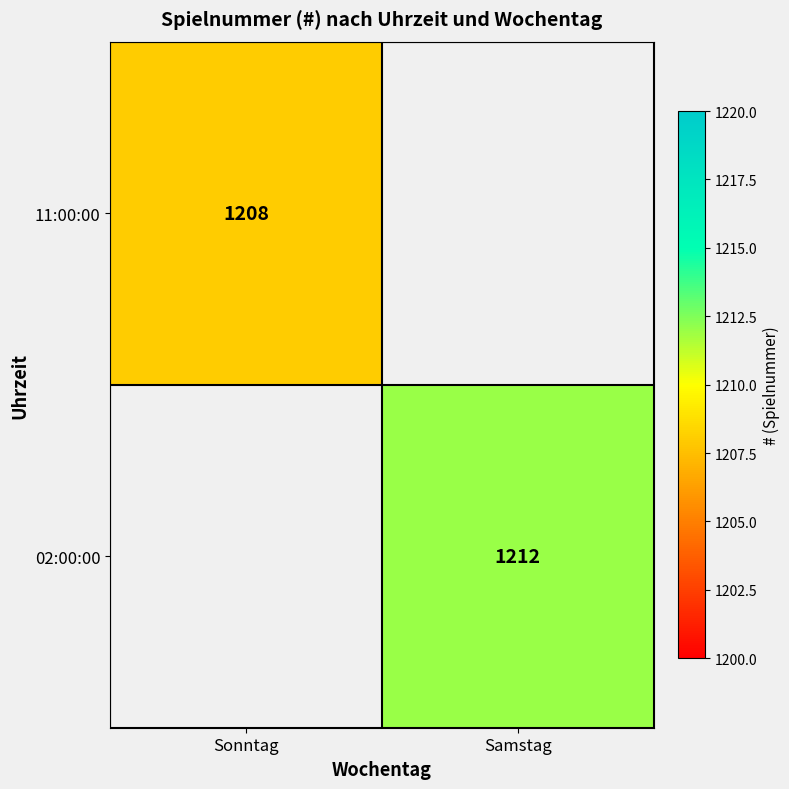

The 02:00:00 series shows 625 at Samstag. True or false?

False